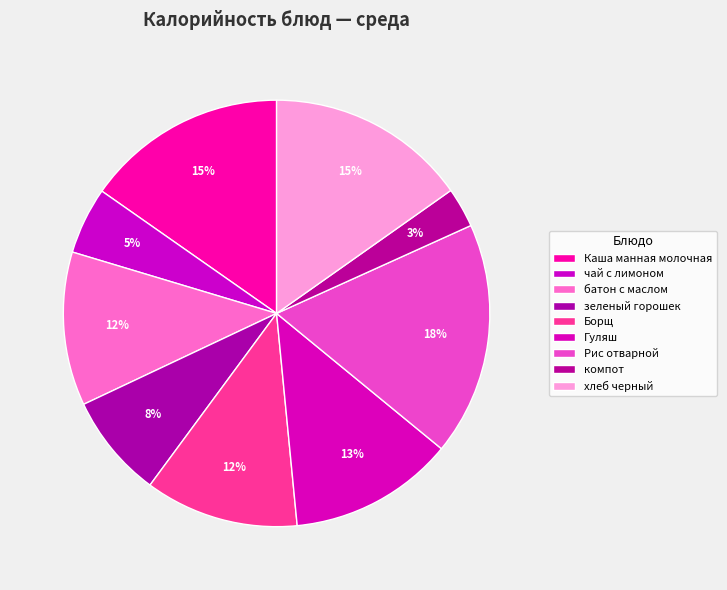

What percentage is the Каша манная молочная slice, to the nearest percent?

15%